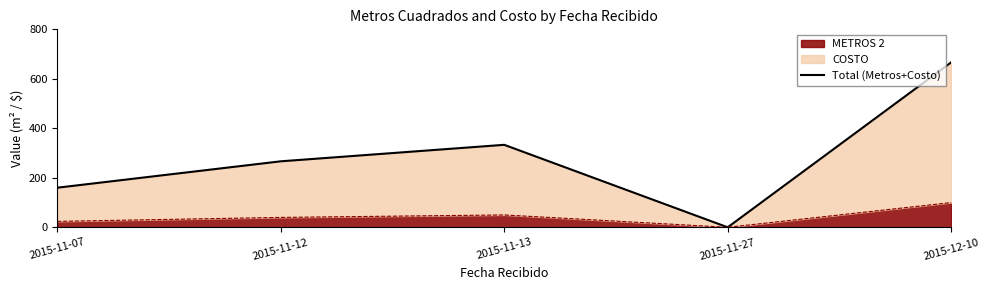

At which category does the data reach its first local valley?

2015-11-27